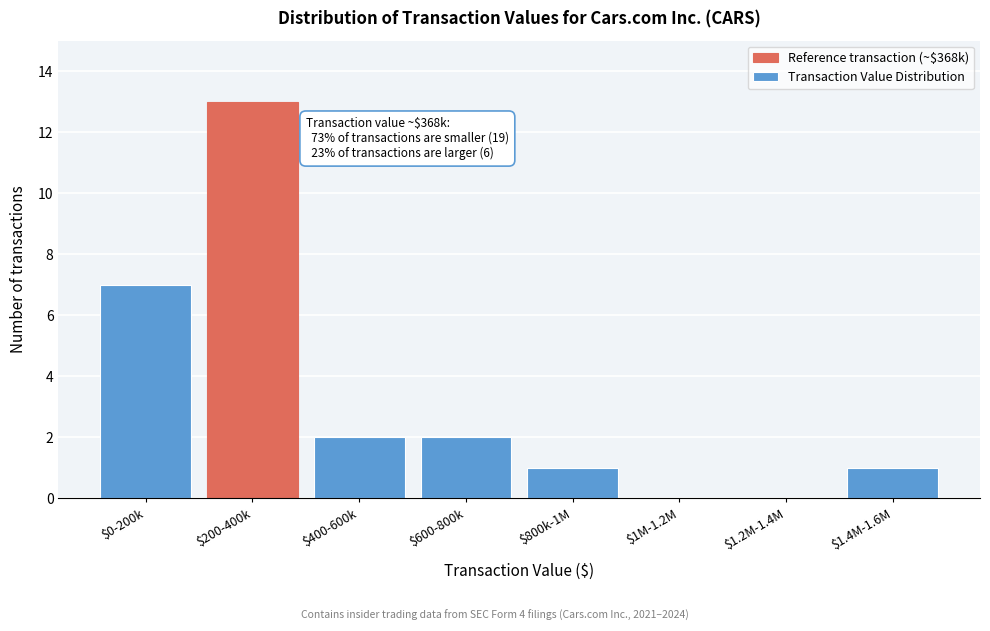

The chart shows a value of 2 at $1.4M-1.6M. True or false?

False